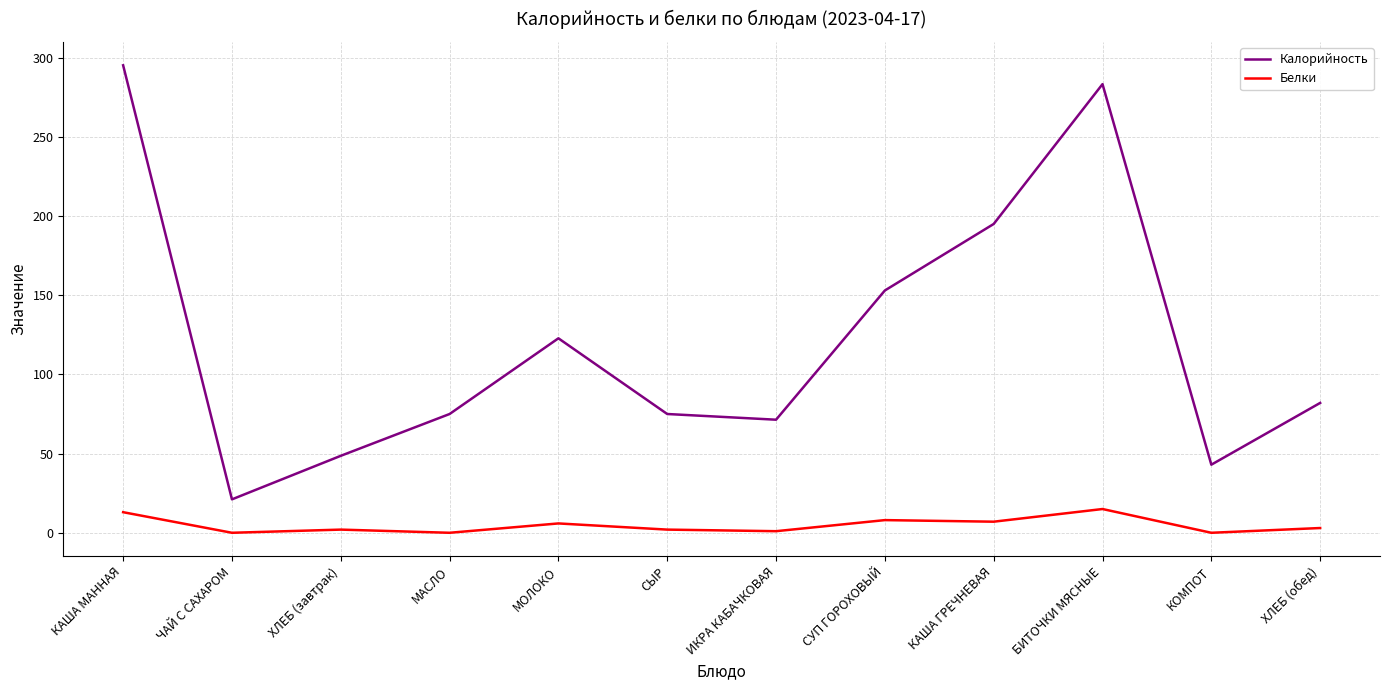

What is the highest value of the Белки series?

15.0